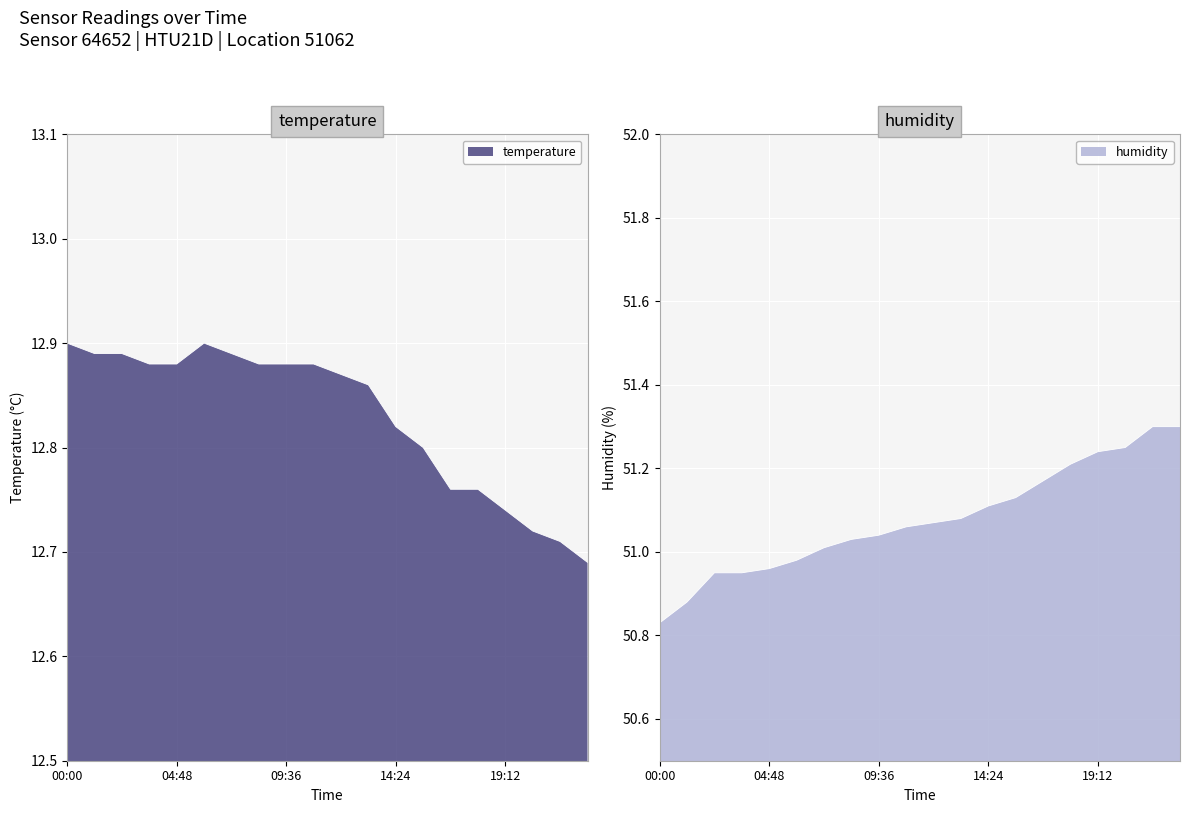

Between 11:00 and 02:00, which is larger?

11:00